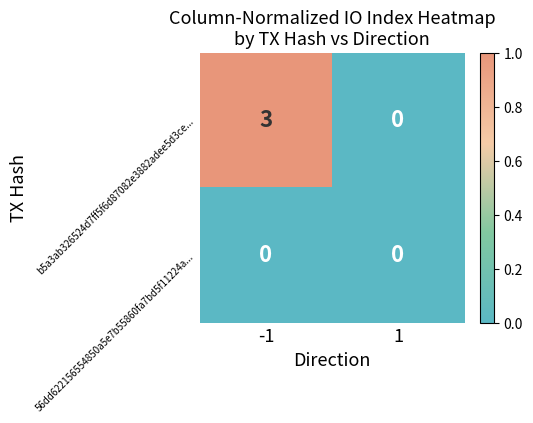

Which series has the largest total across all categories?

b5a3ab326524d7ff5f6d87082e3882adee5d3ce...